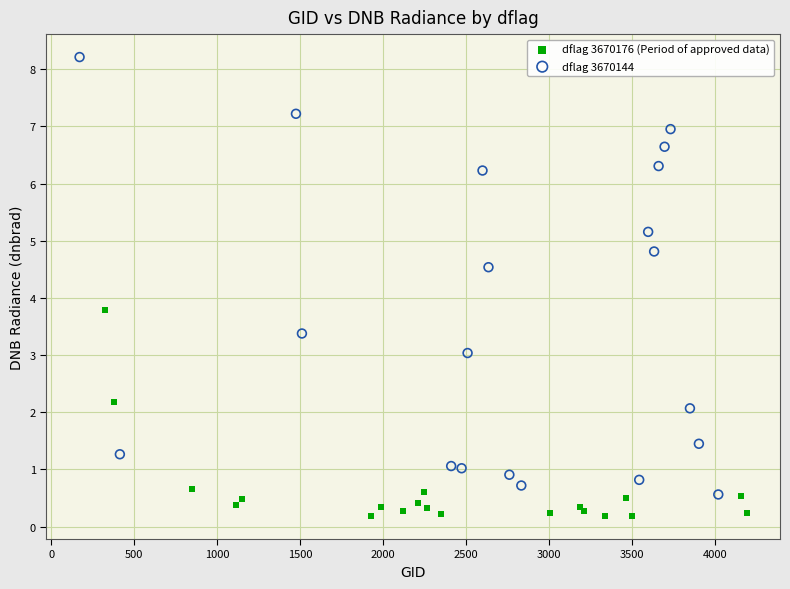

Which series contains the highest Y value?

dflag 3670144